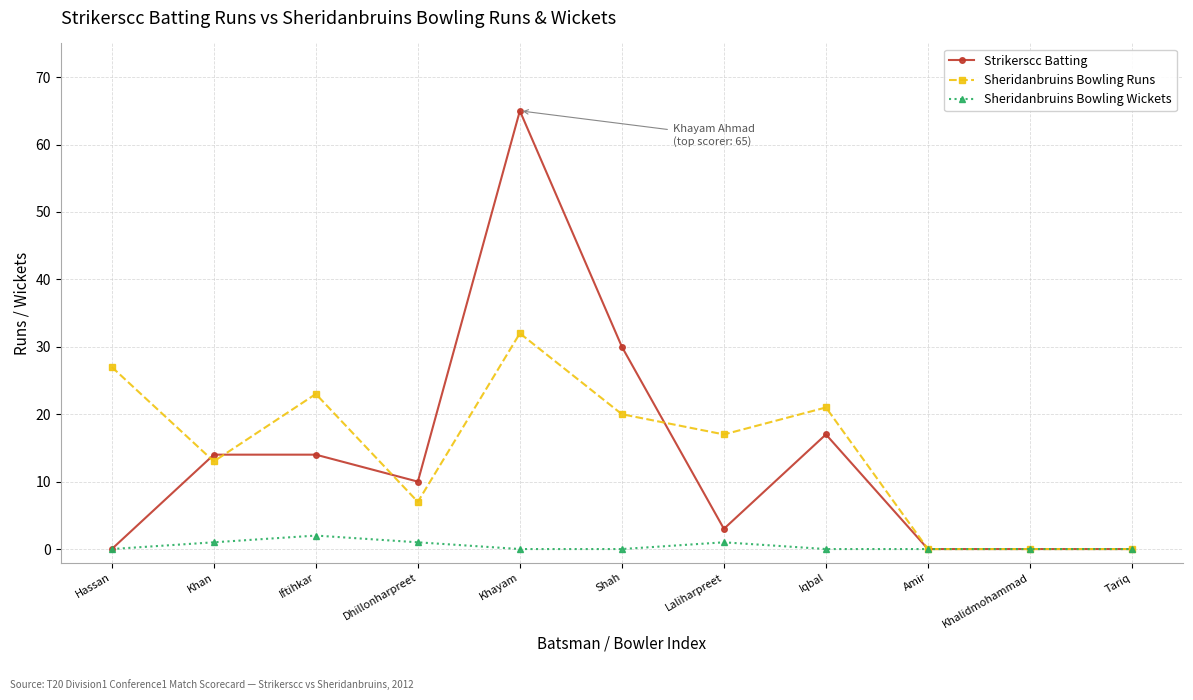

True or false: Sheridanbruins Bowling Runs has a value of 0 at Amir.

True